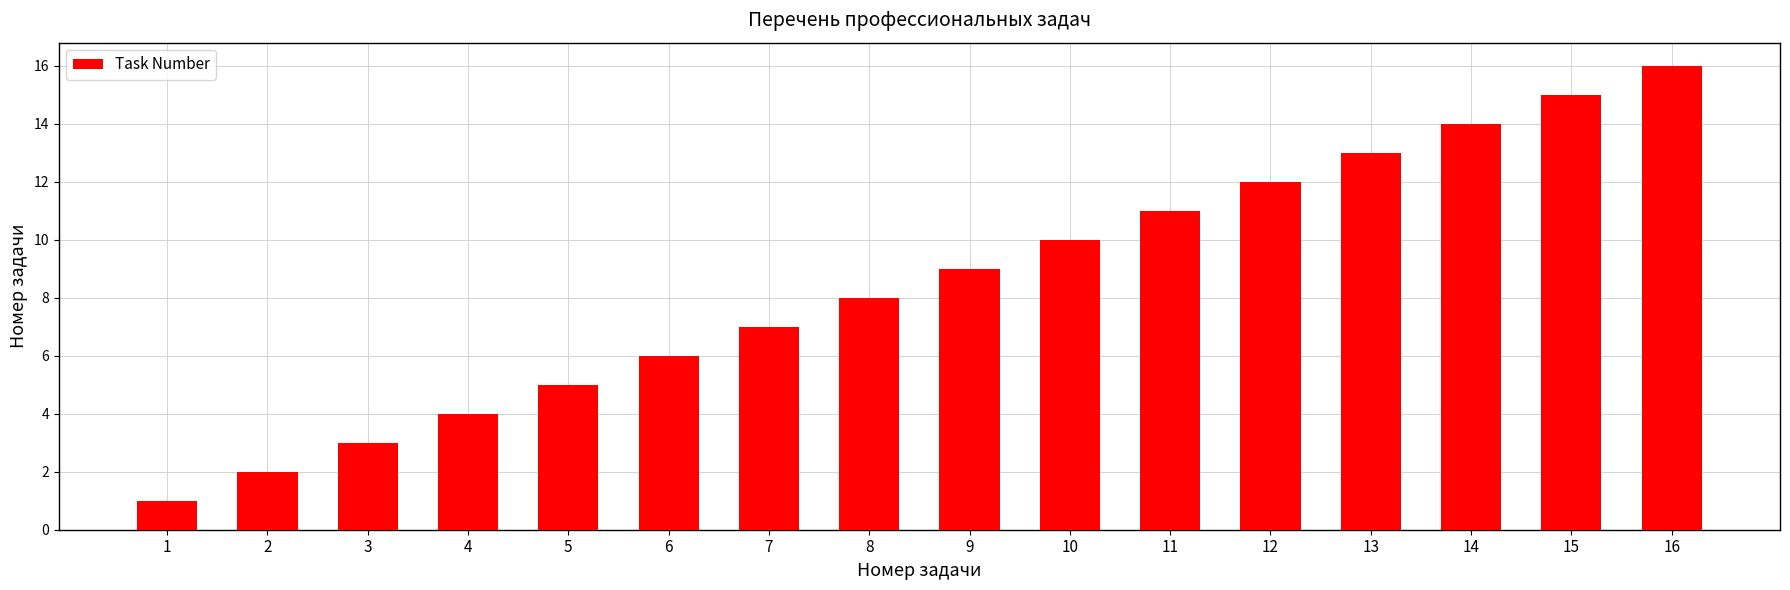

How many categories are shown in the chart?

16